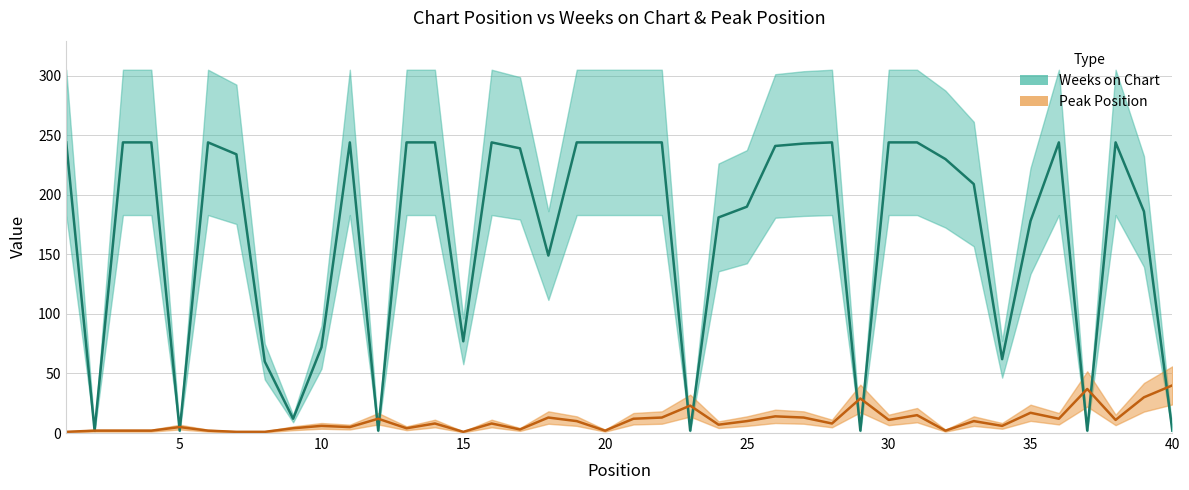

The Peak Position series shows 54 at 39. True or false?

False